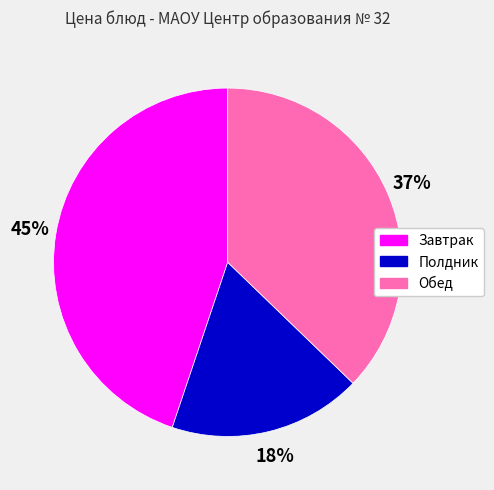

Is there a majority slice in this chart?

No